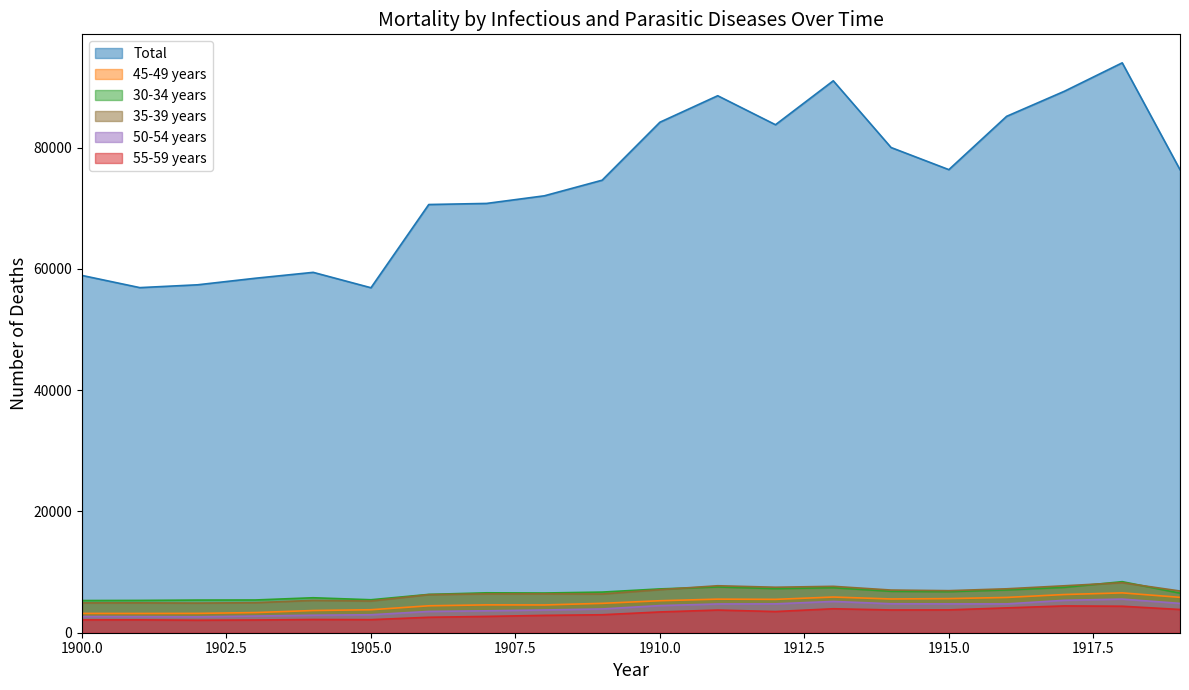

Is the value of 55-59 years at 1904 greater than the value of 30-34 years at 1910?

No